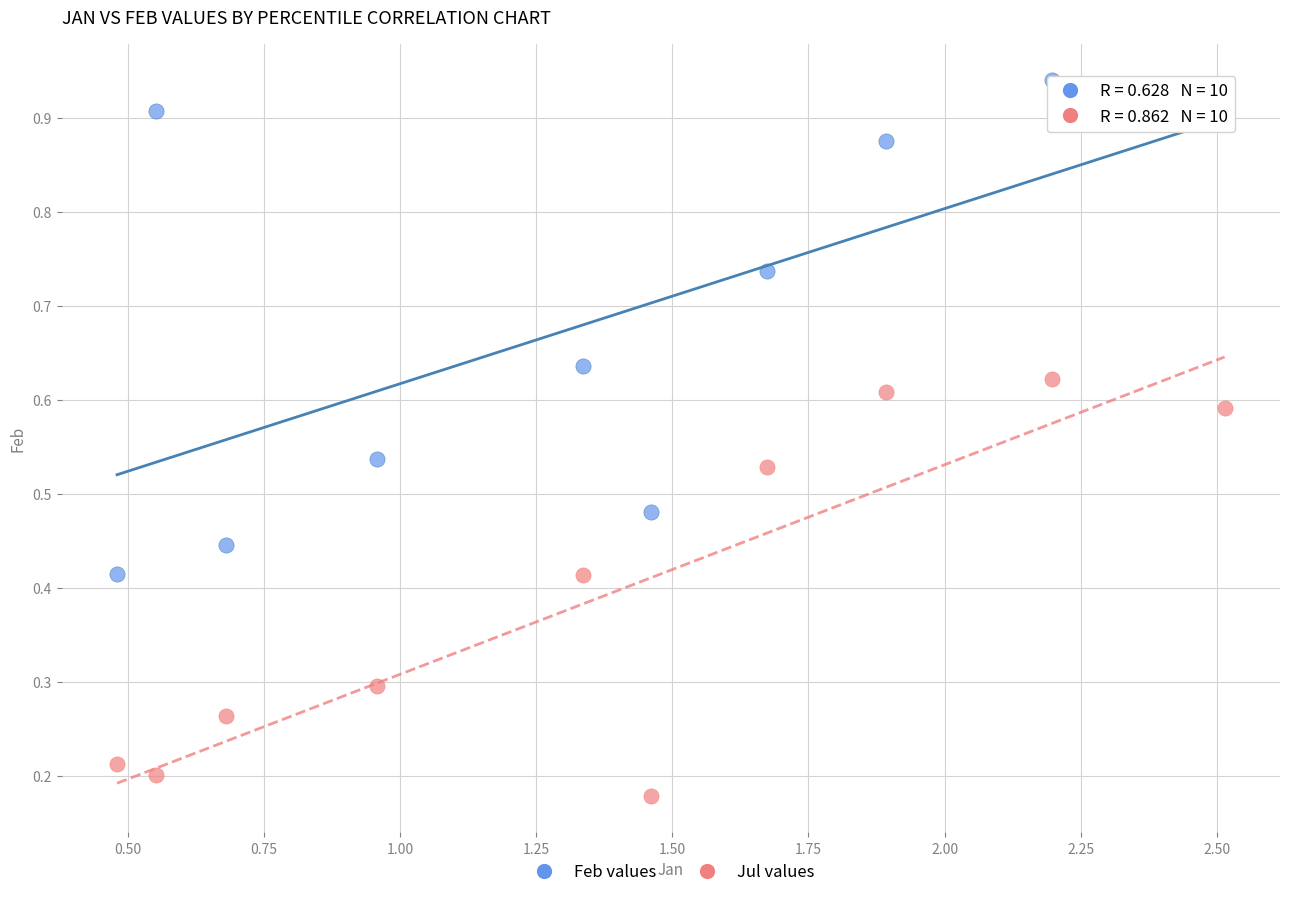

What are all the series names shown in the legend?

Feb values, Jul values